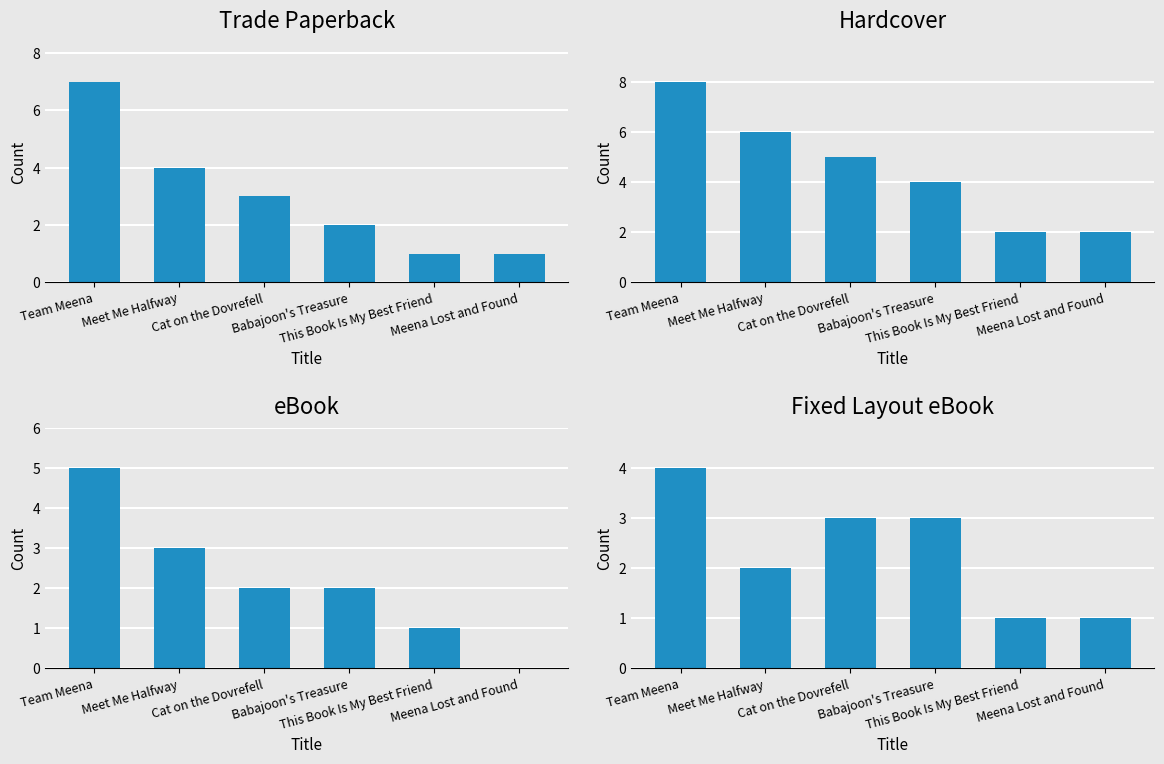

What is the difference between the maximum and minimum values in the Trade Paperback series?

6